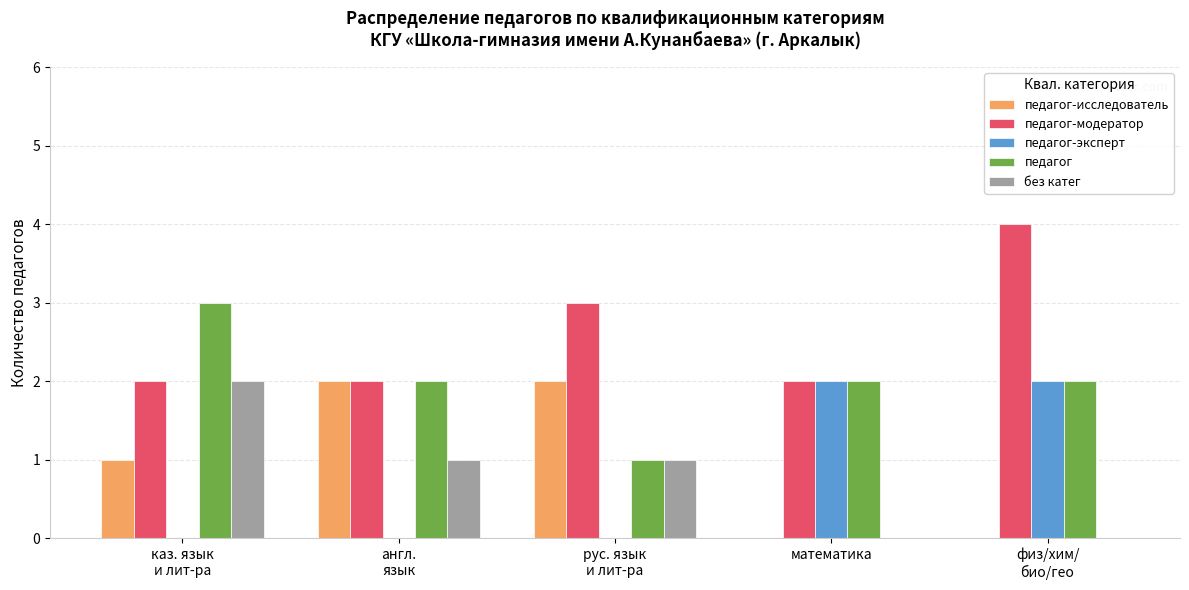

The педагог-исследователь series shows 0 at математика. True or false?

True